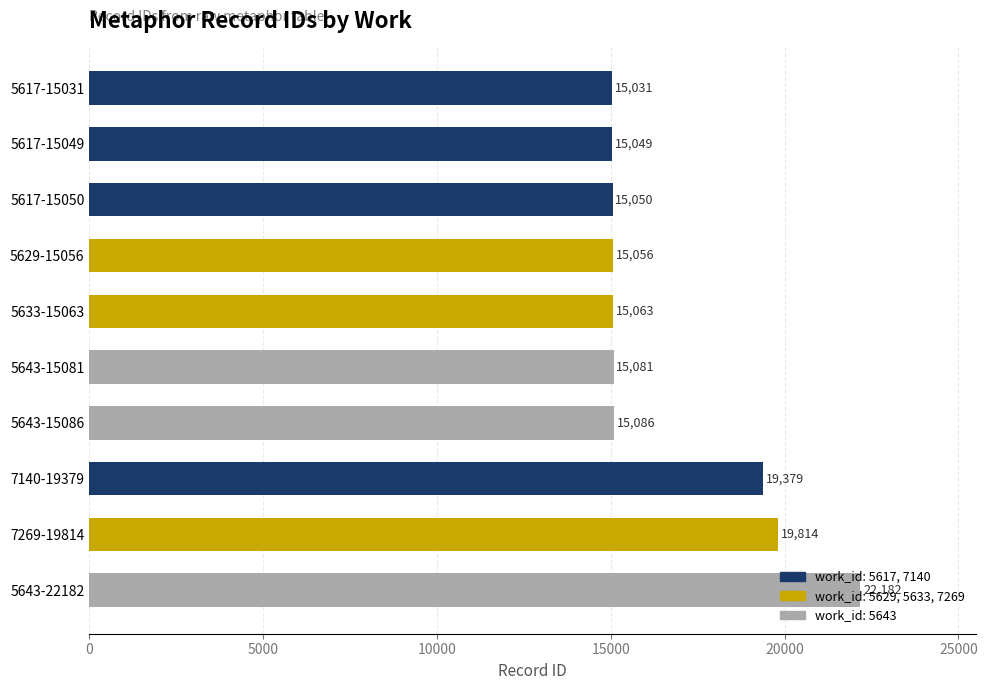

Where is the data nearest to the value 18606?

7140-19379